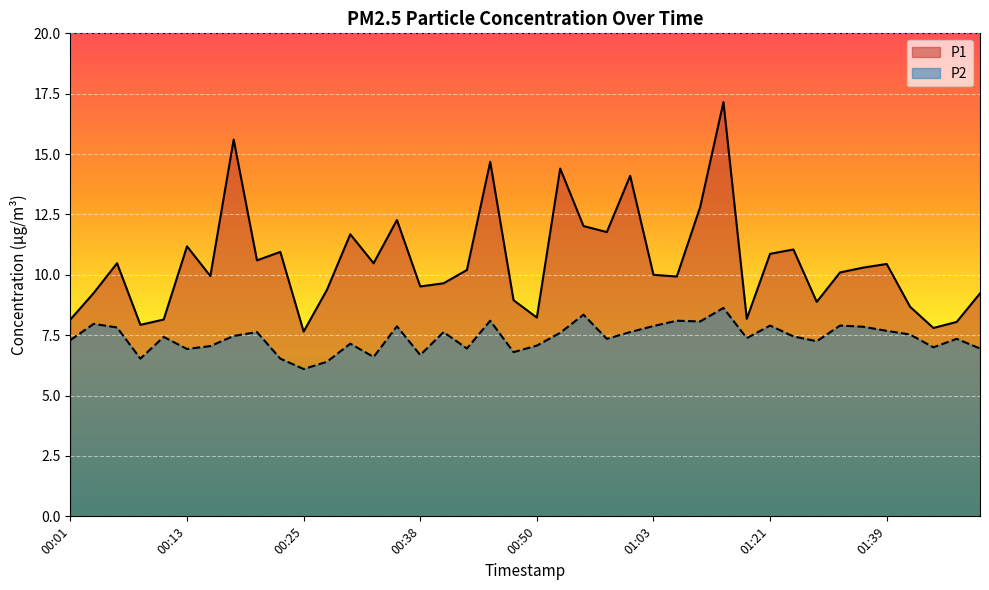

List the series in order of their peak value, lowest first.

P2, P1